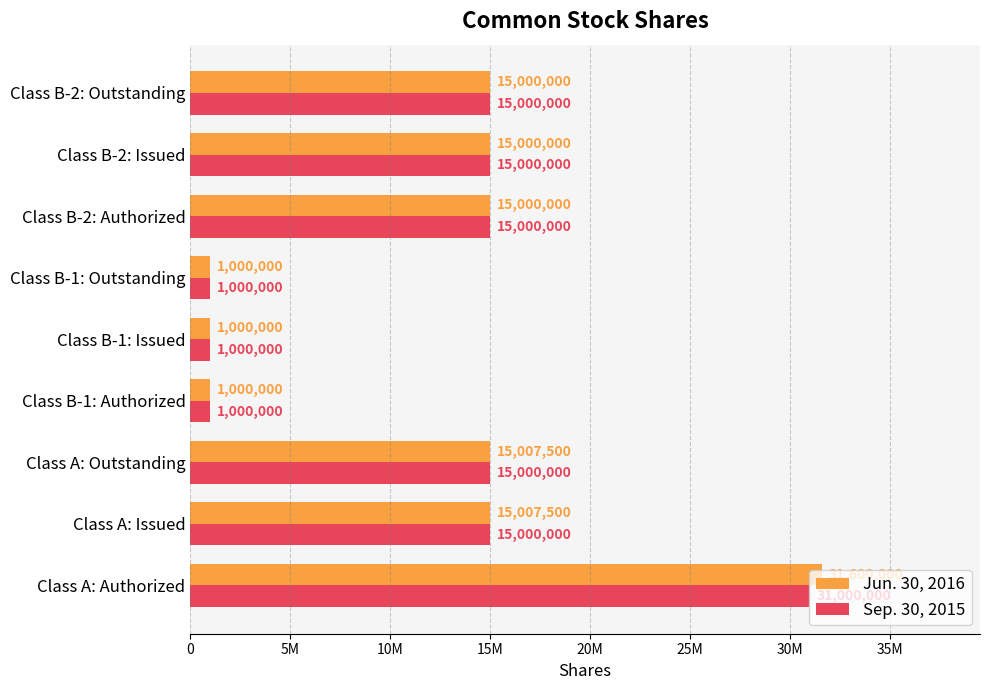

What are all the series names shown in the legend?

Jun. 30, 2016, Sep. 30, 2015